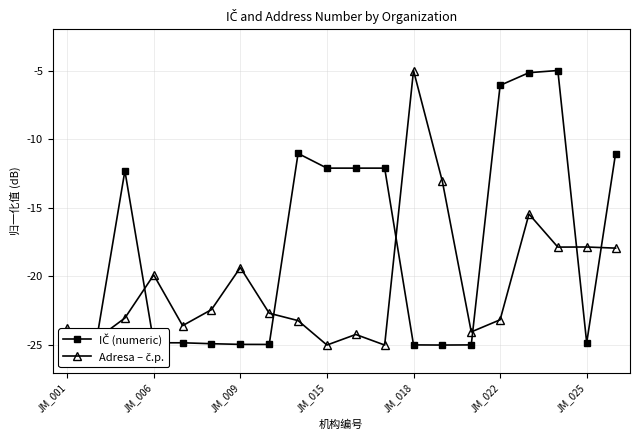

What is the smallest value displayed?

-25.0